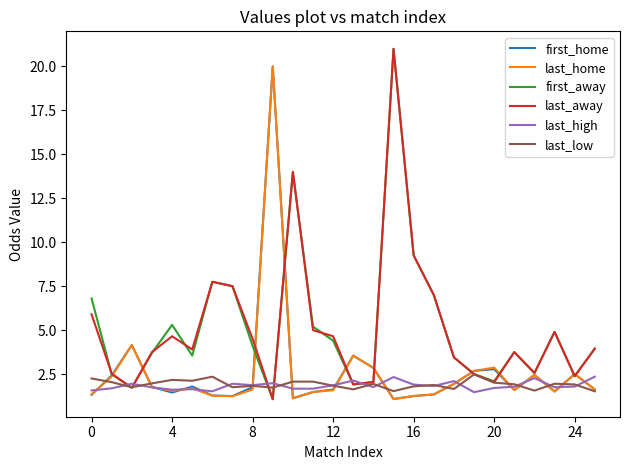

What is the greatest value displayed?

21.0